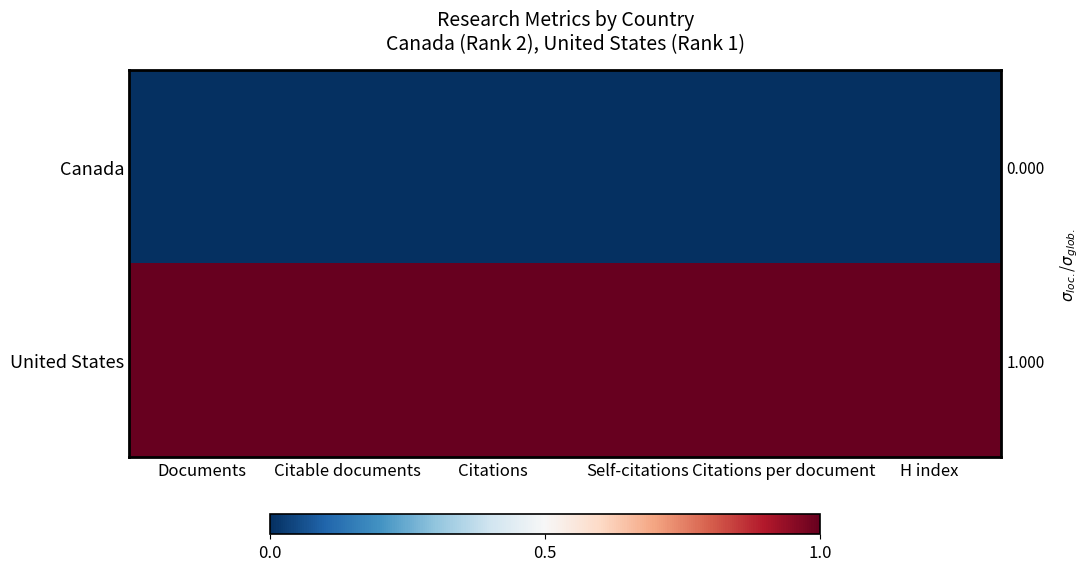

How many categories are shown in the chart?

6